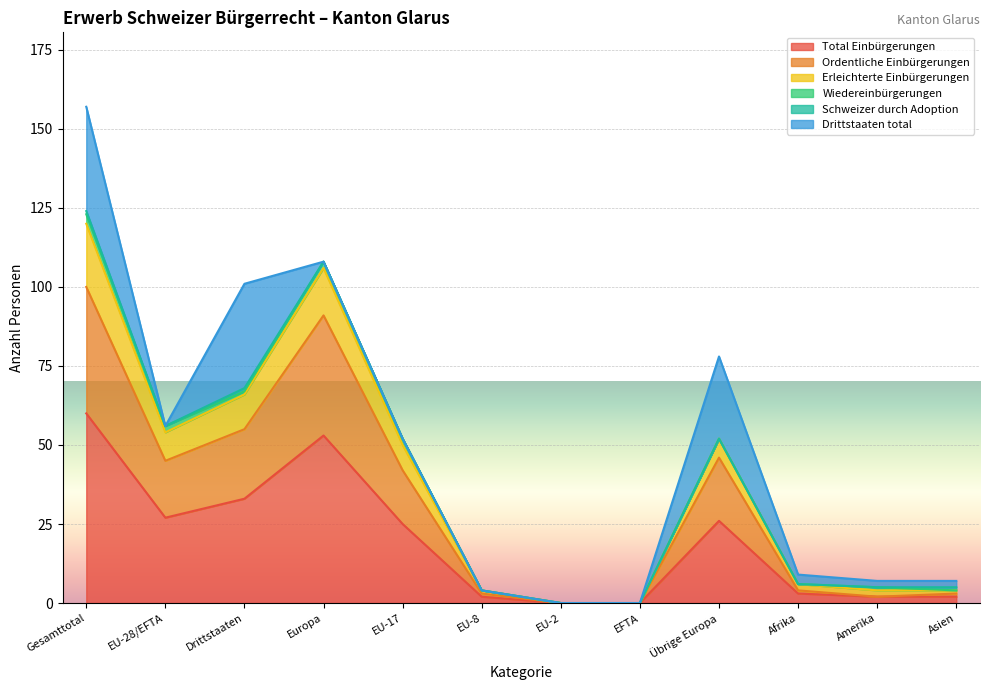

At which category does Erleichterte Einbürgerungen reach its first local valley?

EU-28/EFTA